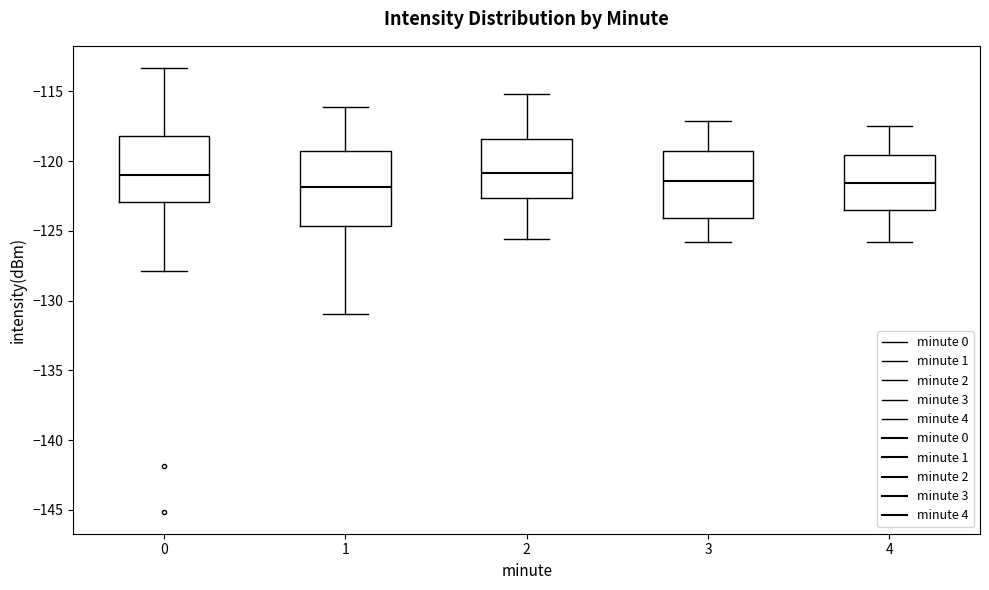

Reading left to right, transcribe this box plot: for each box, give where its median line is, the range the box spans, and where its two whiskers end, as read against the y-axis. The values are not printed on the chart, so give them approximately, as read against the axis.

0: median -121.0, box -123.0 to -118.0, whiskers -128.0 to -113.5
1: median -122.0, box -124.5 to -119.5, whiskers -131.0 to -116.0
2: median -121.0, box -122.5 to -118.5, whiskers -125.5 to -115.0
3: median -121.5, box -124.0 to -119.5, whiskers -126.0 to -117.0
4: median -121.5, box -123.5 to -119.5, whiskers -126.0 to -117.5